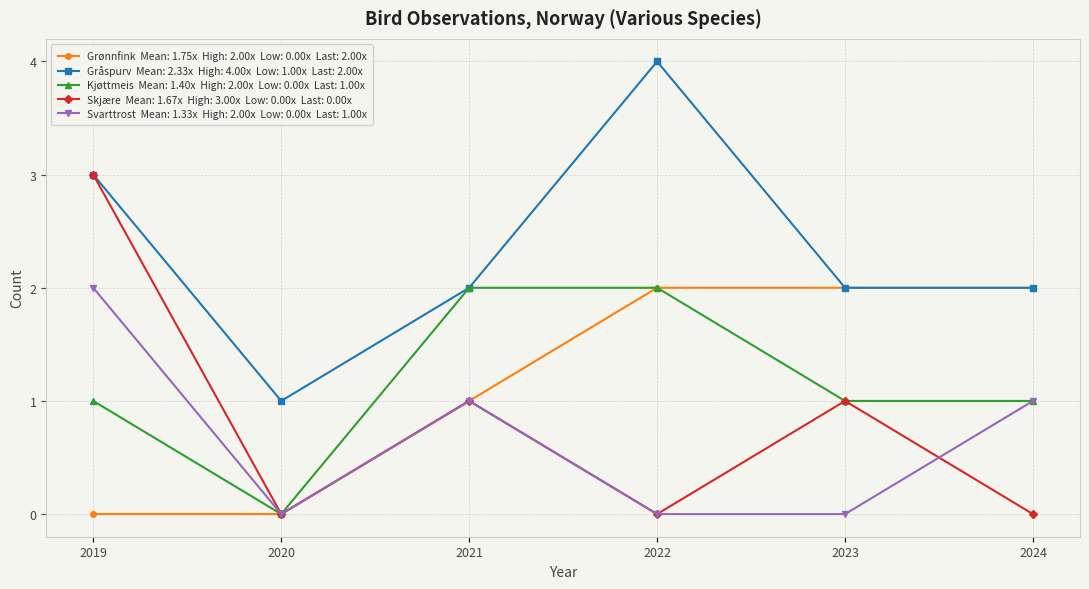

At which category is the sum across all series the highest?

2019